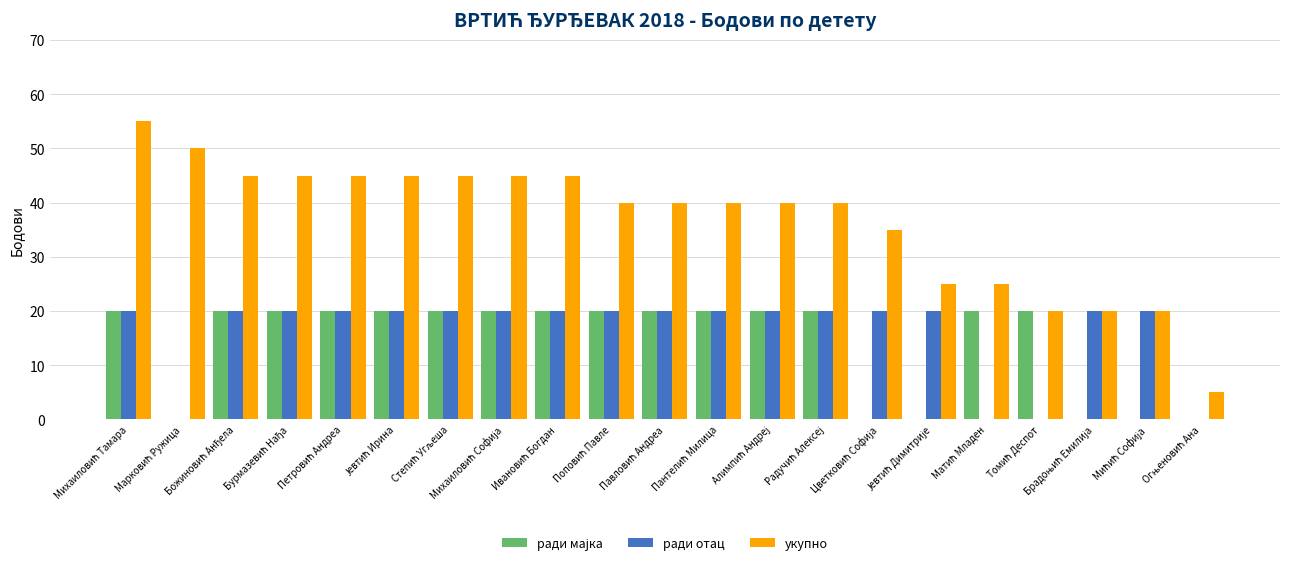

Which series has the largest total across all categories?

укупно